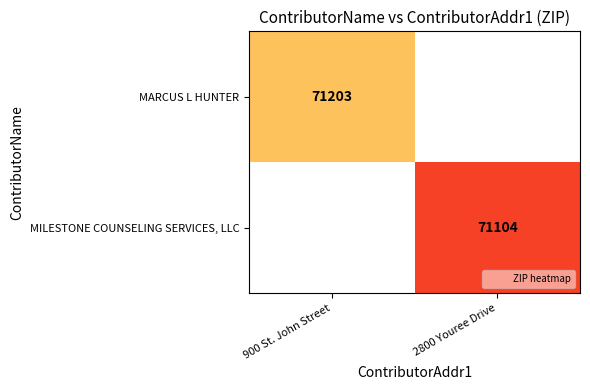

True or false: MARCUS L HUNTER has a value of 71203 at 900 St. John Street.

True